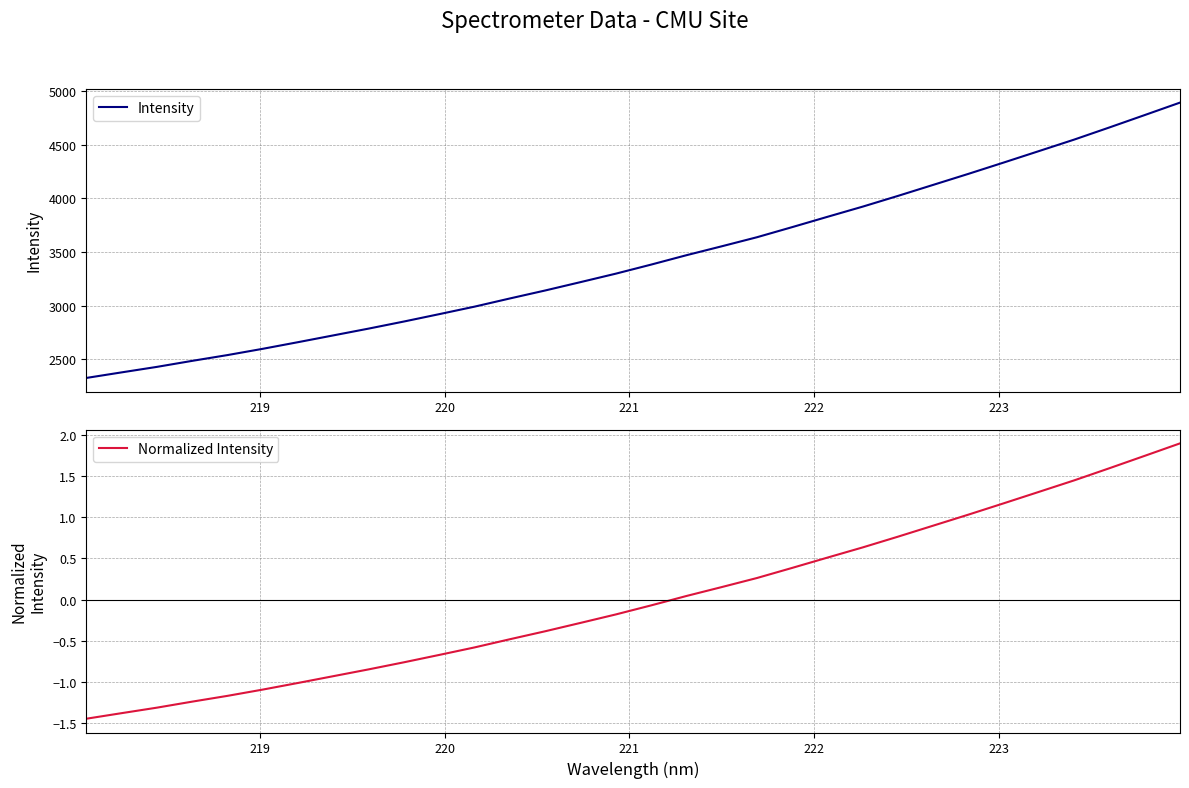

What is the maximum value for Intensity?

4893.5